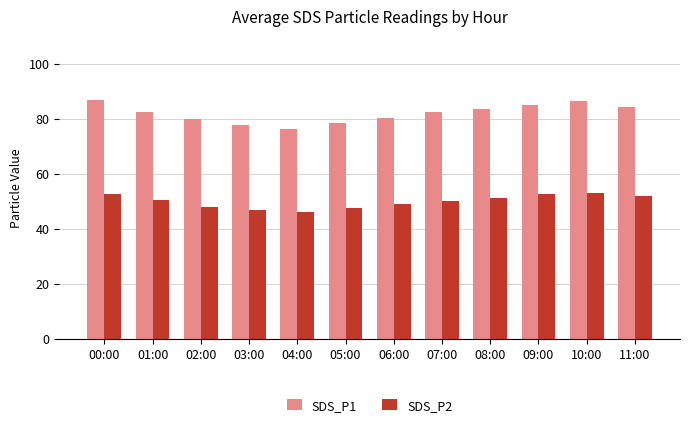

What are all the series names shown in the legend?

SDS_P1, SDS_P2